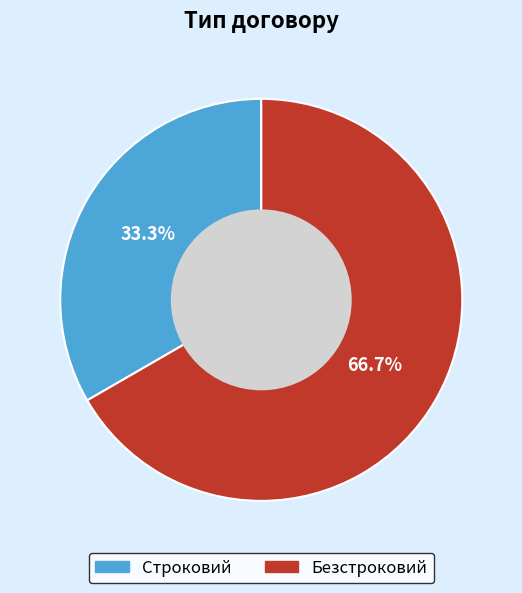

How many segments does this pie chart have?

2